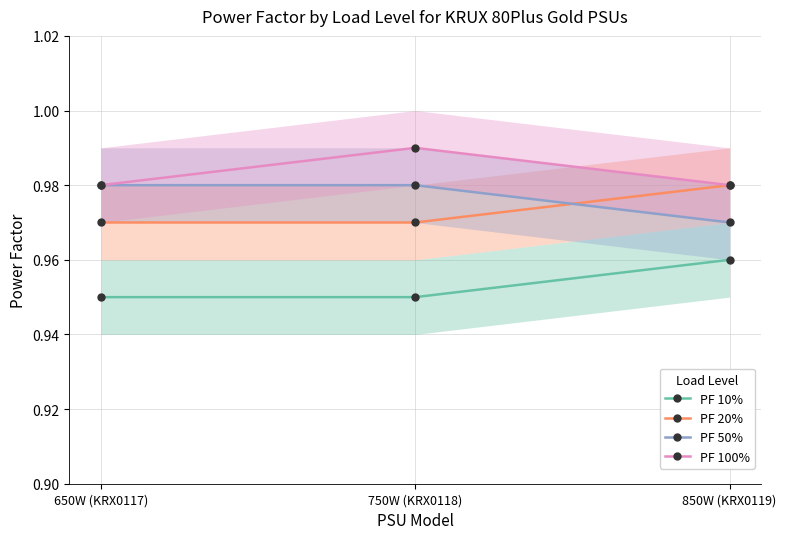

Where is PF 20% nearest to the value 0?

650W (KRX0117)